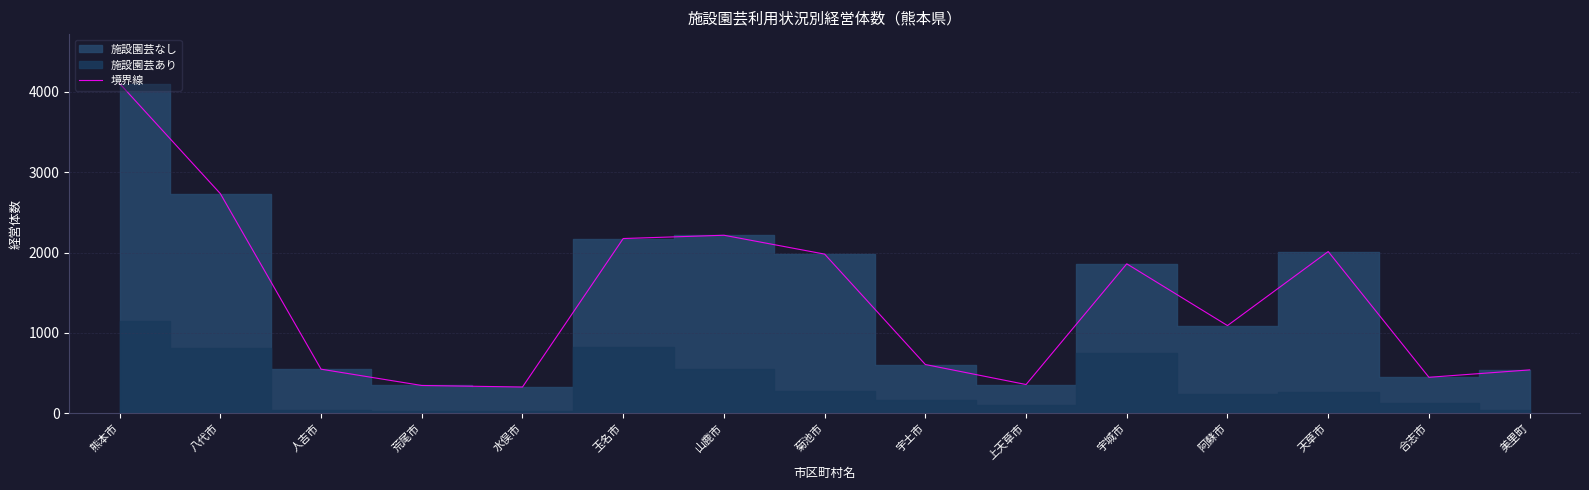

The chart shows a value of 119 at 人吉市. True or false?

False